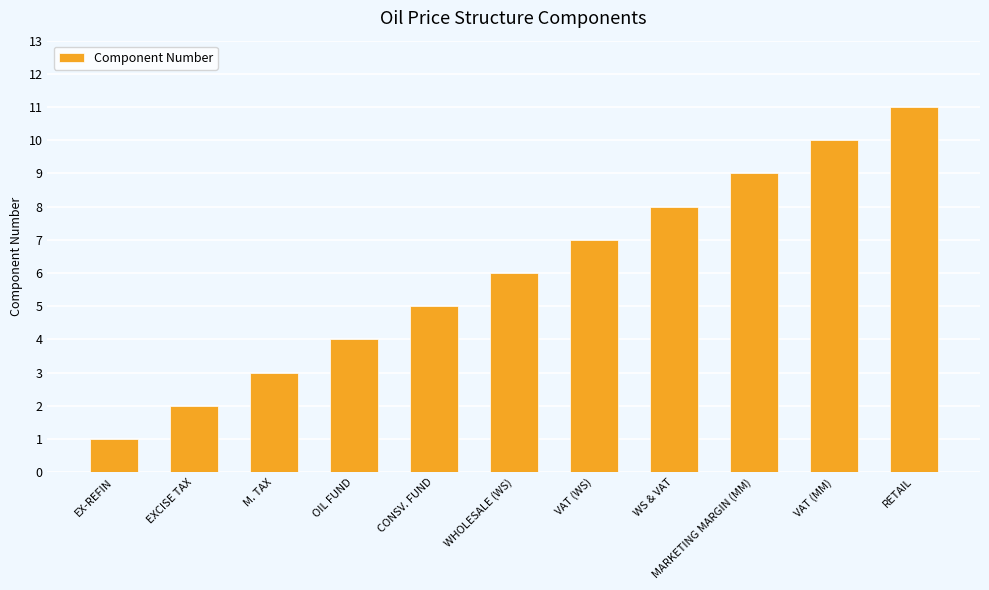

What is the maximum value shown in the chart?

11